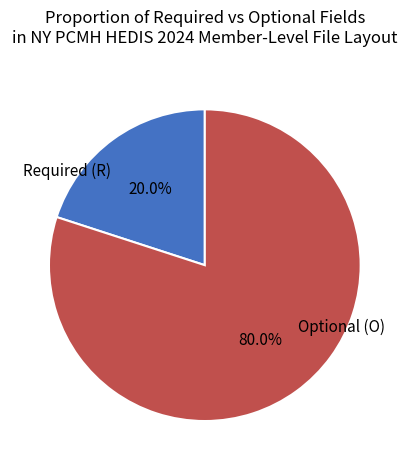

Is it true that Required (R) is 13% of the pie?

False